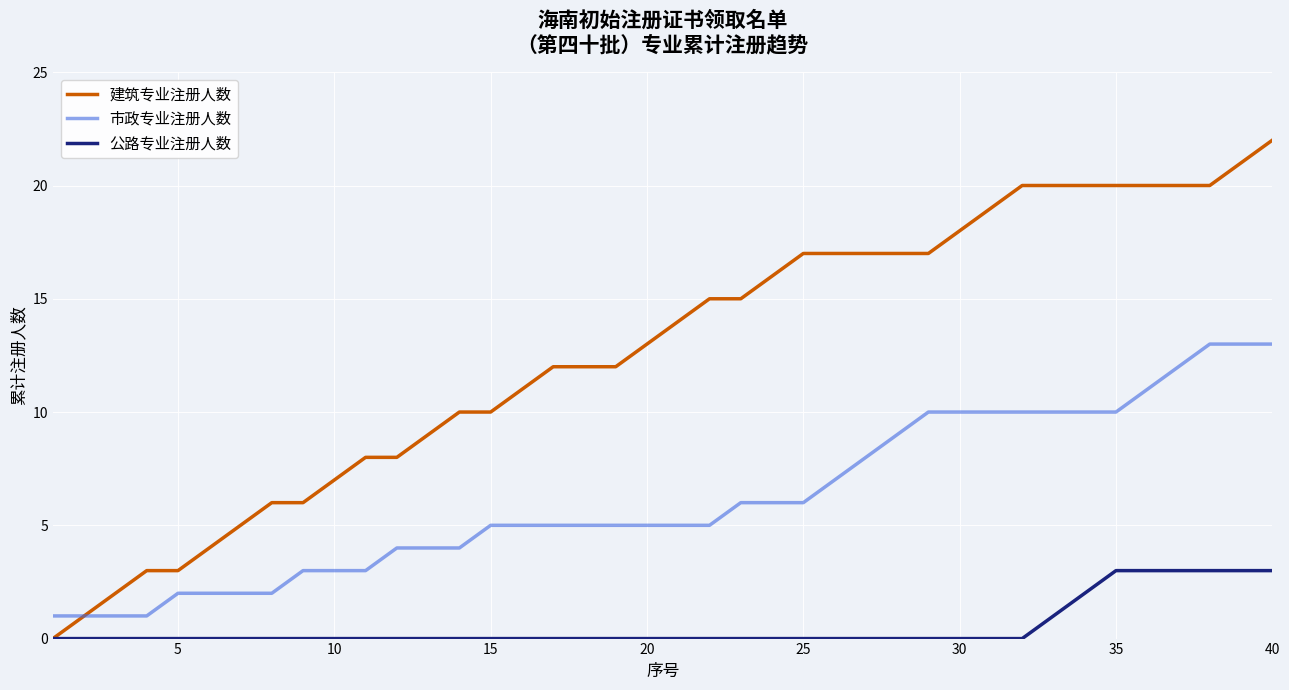

What are all the series names shown in the legend?

建筑专业注册人数, 市政专业注册人数, 公路专业注册人数